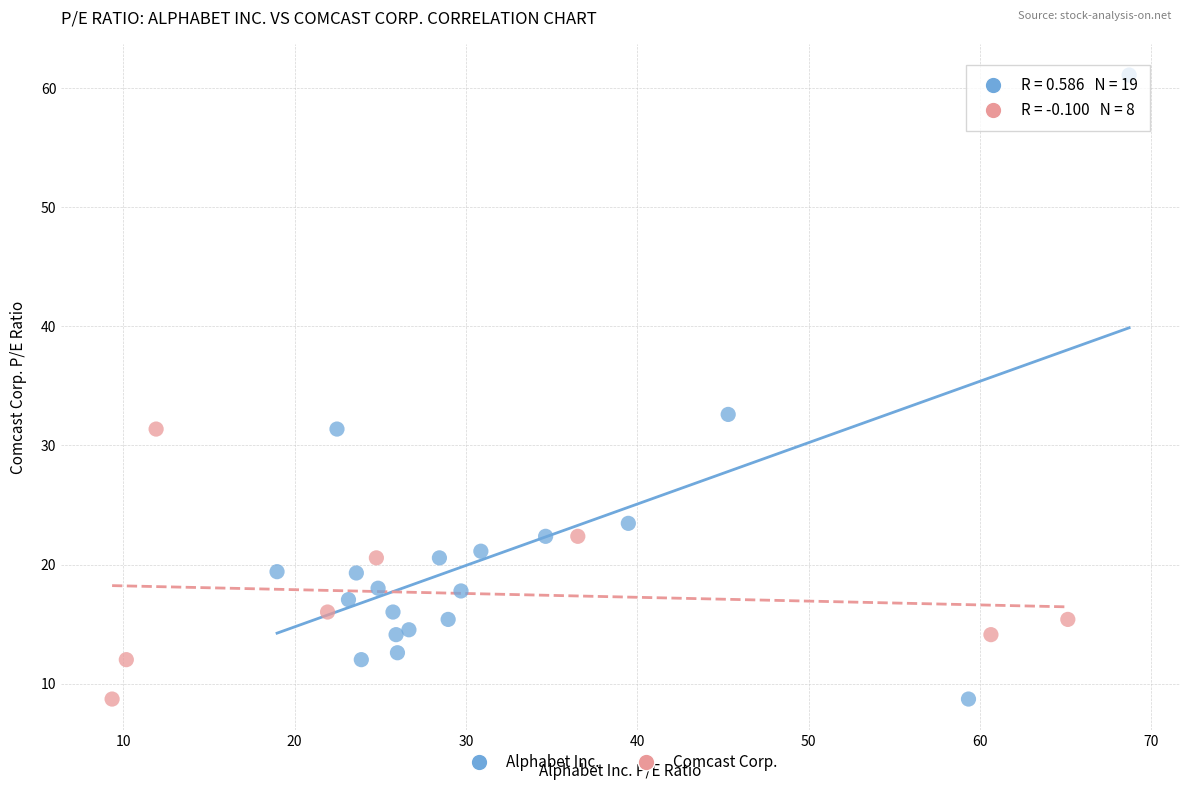

Which series has the largest Y range (max minus min)?

Alphabet Inc.